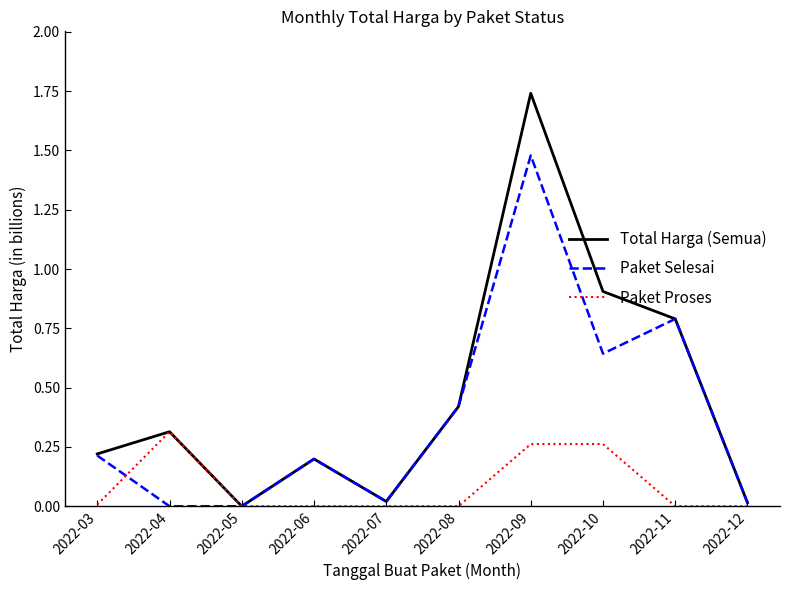

Which series changed the most between 2022-04 and 2022-09?

Paket Selesai